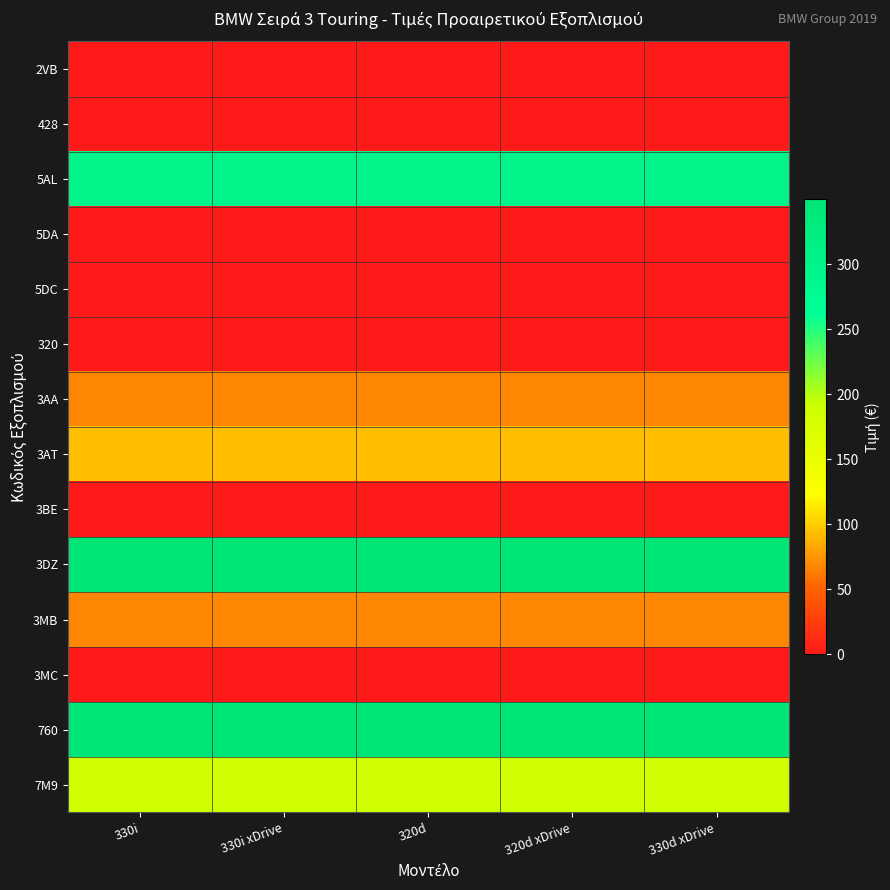

How many categories are shown in the chart?

5